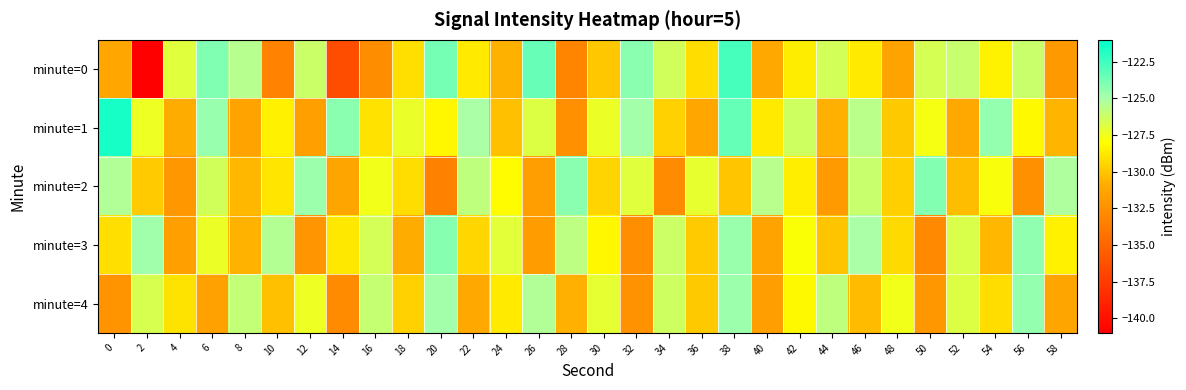

Reading right to left, extract all data points from this chart.

minute=0: 58=-132.0	56=-126.1	54=-128.4	52=-126.1	50=-126.5	48=-131.4	46=-128.7	44=-126.5	42=-128.6	40=-131.1	38=-122.7	36=-129.2	34=-126.4	32=-124.3	30=-130.0	28=-133.2	26=-123.5	24=-130.8	22=-128.7	20=-123.8	18=-129.1	16=-132.7	14=-136.4	12=-126.2	10=-133.3	8=-125.5	6=-124.0	4=-126.9	2=-141.1	0=-131.2
minute=1: 58=-130.6	56=-128.2	54=-124.5	52=-131.1	50=-127.7	48=-129.9	46=-125.6	44=-130.8	42=-126.3	40=-128.7	38=-123.4	36=-131.2	34=-129.6	32=-124.9	30=-127.3	28=-132.5	26=-126.8	24=-130.2	22=-125.1	20=-128.3	18=-127.3	16=-129.0	14=-124.3	12=-131.6	10=-128.5	8=-131.4	6=-124.6	4=-130.9	2=-127.4	0=-121.5
minute=2: 58=-125.2	56=-132.5	54=-127.8	52=-130.3	50=-124.1	48=-129.7	46=-126.1	44=-131.9	42=-128.6	40=-125.5	38=-130.0	36=-127.2	34=-132.8	32=-126.9	30=-129.5	28=-124.3	26=-131.7	24=-128.1	22=-125.8	20=-133.4	18=-129.2	16=-127.6	14=-131.3	12=-124.7	10=-128.9	8=-130.5	6=-126.4	4=-132.1	2=-129.8	0=-125.3
minute=3: 58=-128.5	56=-124.4	54=-130.5	52=-126.7	50=-132.9	48=-129.3	46=-125.1	44=-130.1	42=-127.9	40=-131.4	38=-124.6	36=-129.8	34=-126.2	32=-132.6	30=-128.3	28=-125.7	26=-131.8	24=-127.0	22=-129.4	20=-124.2	18=-130.9	16=-126.5	14=-128.8	12=-132.2	10=-125.4	8=-130.7	6=-127.3	4=-131.6	2=-124.8	0=-129.1
minute=4: 58=-131.3	56=-124.5	54=-129.2	52=-126.8	50=-132.1	48=-127.6	46=-130.4	44=-125.8	42=-128.2	40=-131.7	38=-124.7	36=-129.9	34=-126.3	32=-132.4	30=-127.1	28=-130.8	26=-125.3	24=-128.7	22=-131.1	20=-124.9	18=-129.6	16=-126.0	14=-132.8	12=-127.4	10=-130.2	8=-125.9	6=-131.5	4=-129.0	2=-126.6	0=-132.3